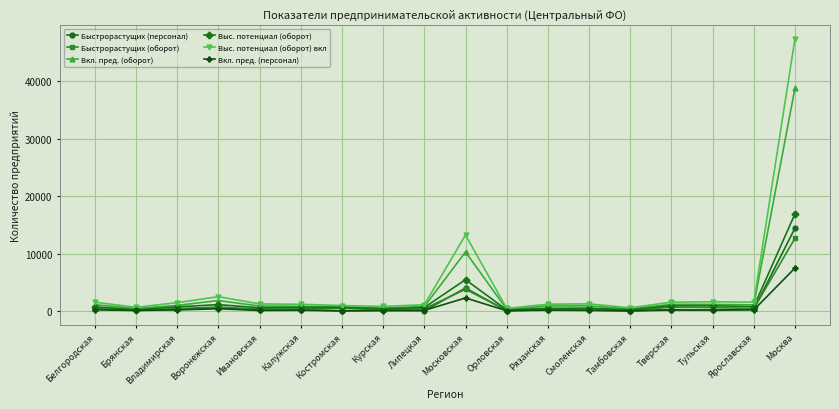

Which series has the widest spread of values?

Выс. потенциал (оборот) вкл